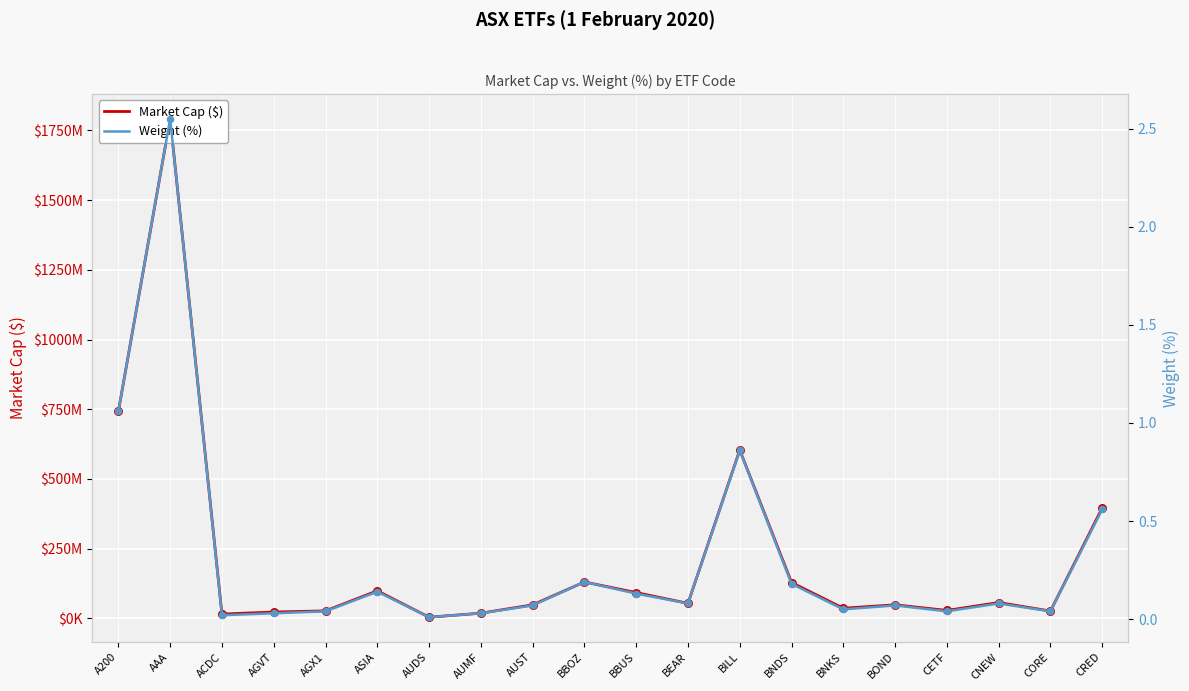

Which series contains the highest Y value?

Market Cap ($)